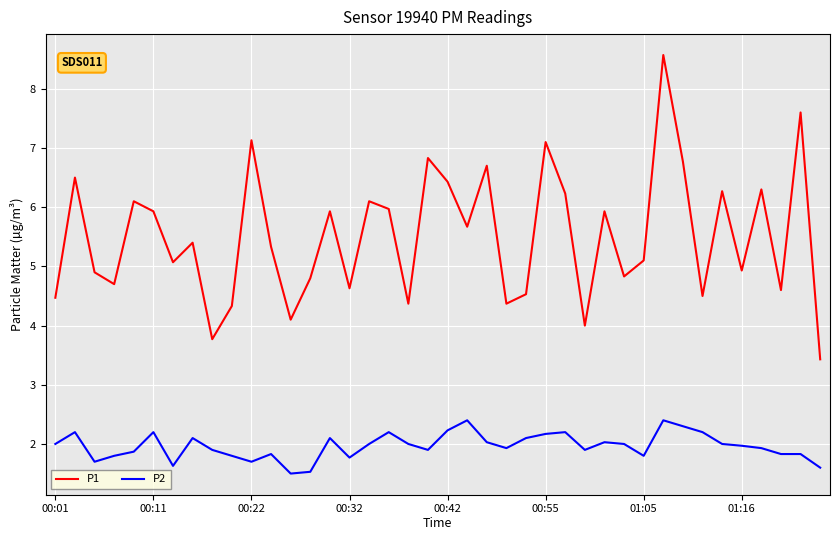

List the series in order of their peak value, highest first.

P1, P2